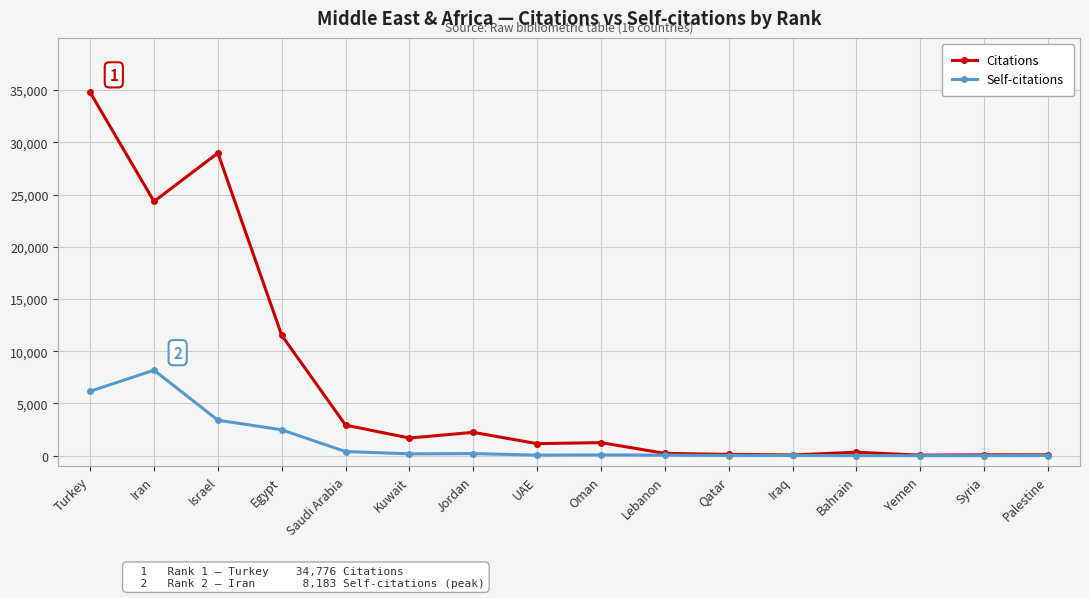

Between Egypt and Jordan, which series saw the biggest shift?

Citations